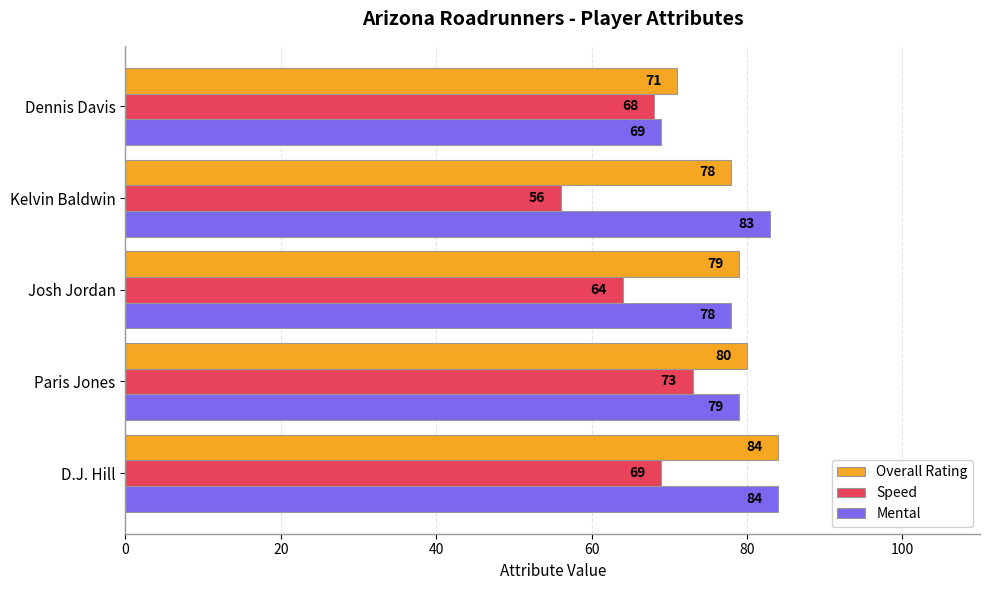

Is it true that Overall Rating equals 114 at Dennis Davis?

False